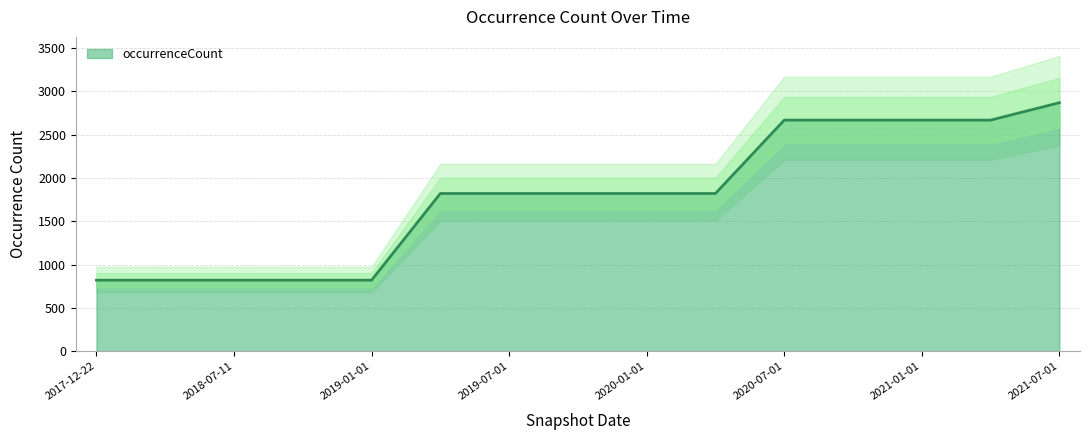

What is the difference between the maximum and minimum values?

2049